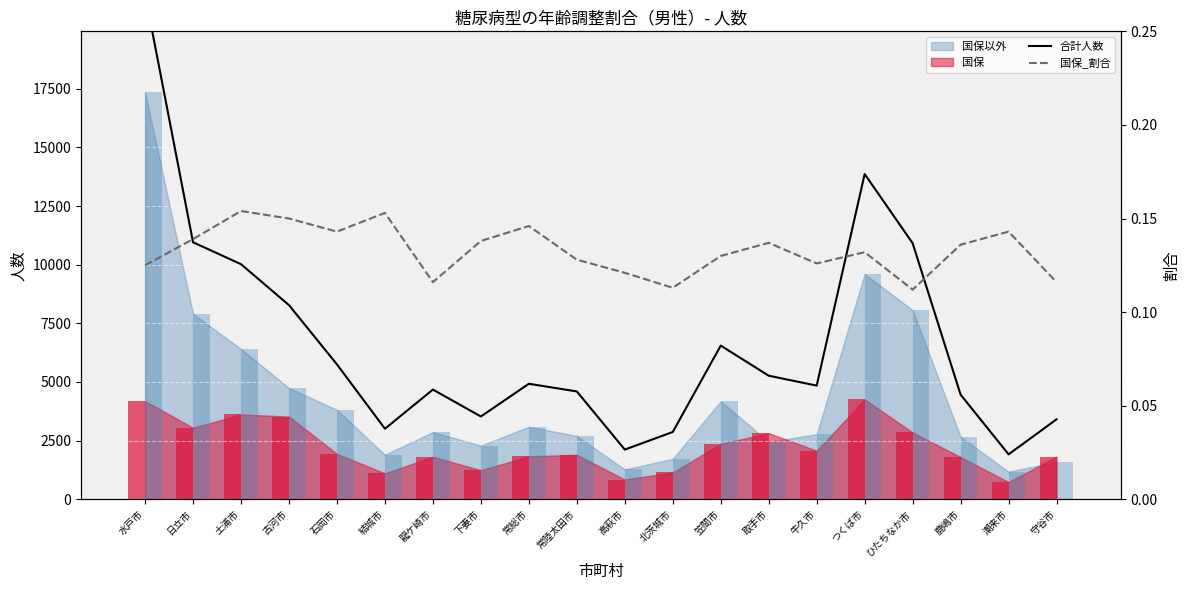

What is the difference between the maximum and second lowest values in the 合計人数 series?

19412.0